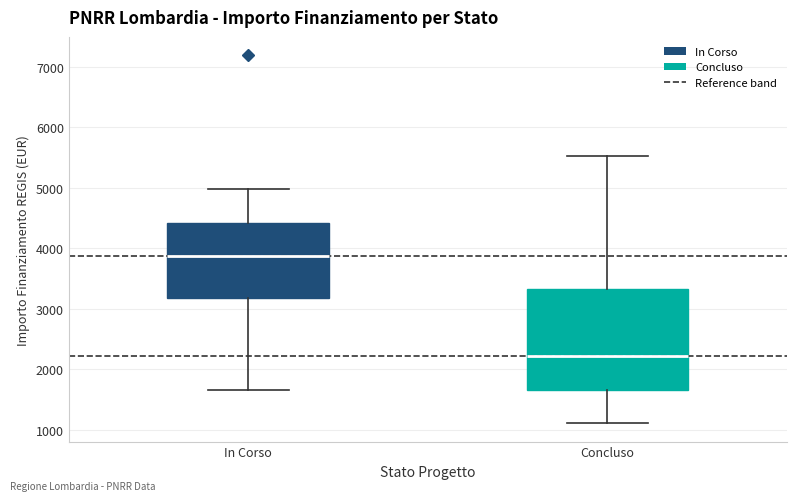

Which box's median line is the highest?

In Corso